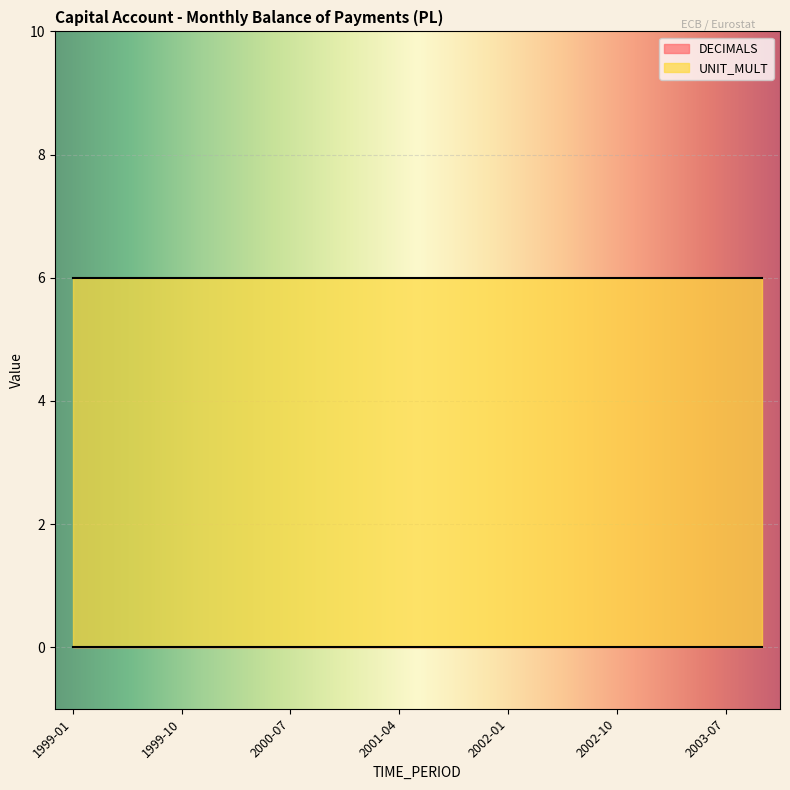

What is the maximum value shown in the chart?

6